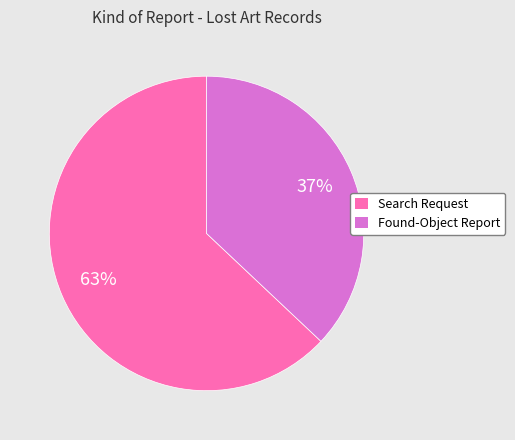

Do Found-Object Report and Search Request together represent more than half of the pie?

Yes